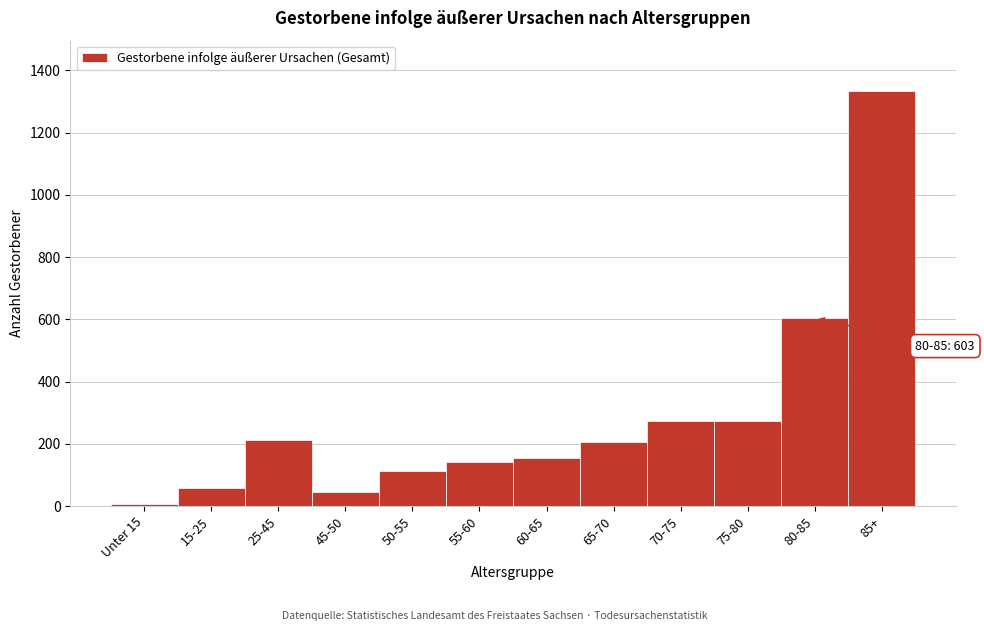

What is the label of the 2nd bar from the left?

15-25